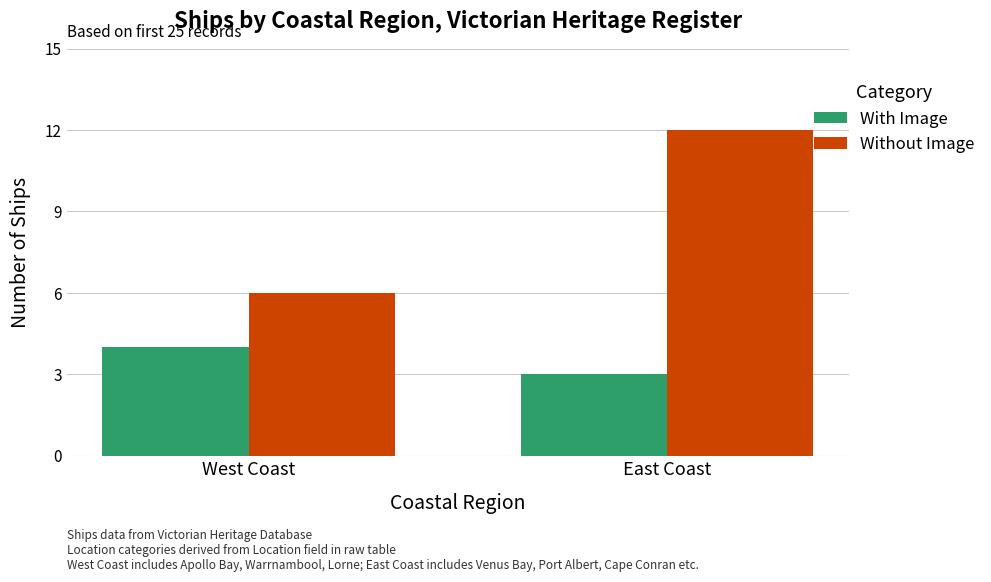

Is it true that Without Image equals 2 at West Coast?

False